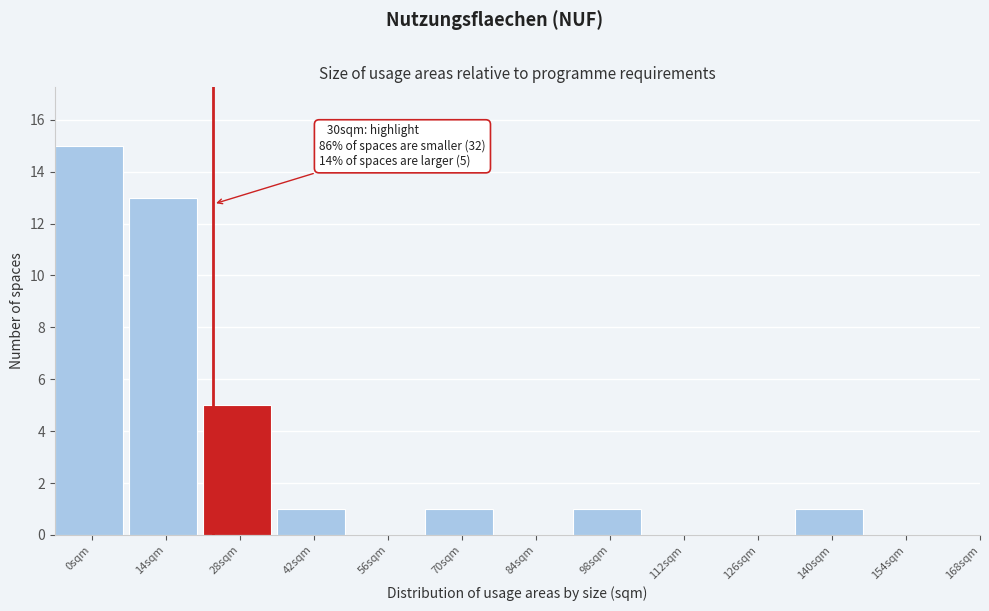

Reading left to right, what are all the values shown in this chart?

0sqm=15	14sqm=13	28sqm=5	42sqm=1	56sqm=0	70sqm=1	84sqm=0	98sqm=1	112sqm=0	126sqm=0	140sqm=1	154sqm=0	168sqm=0